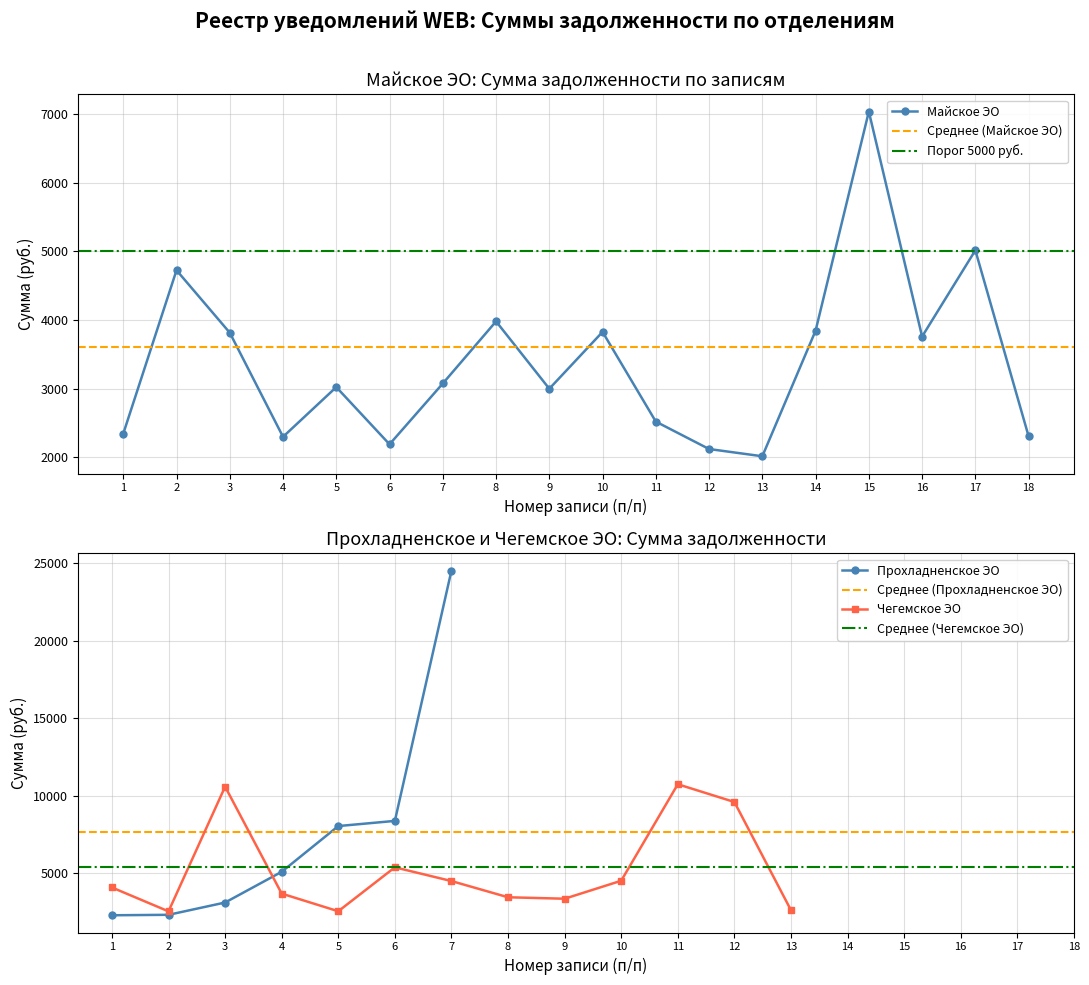

Is it true that Майское ЭО equals 5166.5 at 3?

False